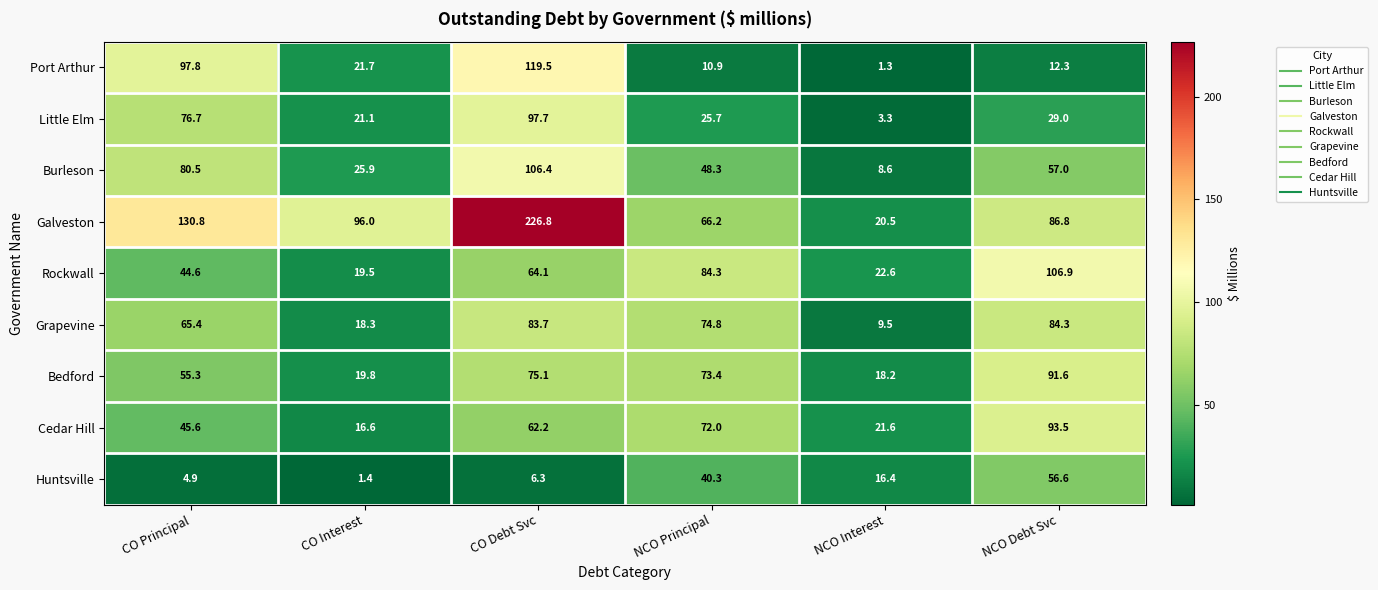

At which label does Rockwall first exceed 64?

CO Debt Svc